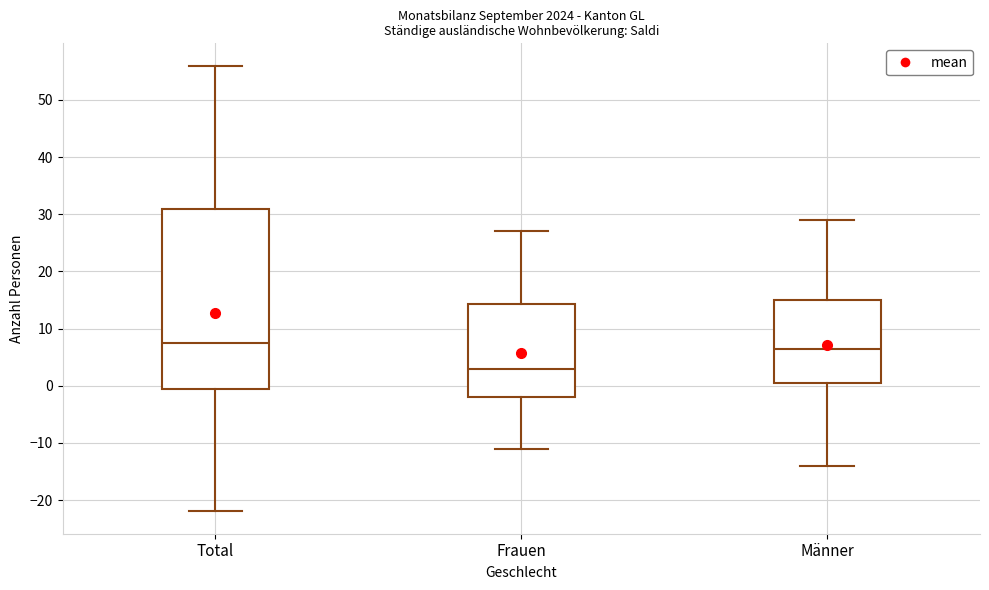

Reading left to right, transcribe this box plot: for each box, give where its median line is, the range the box spans, and where its two whiskers end, as read against the y-axis. The values are not printed on the chart, so give them approximately, as read against the axis.

Total: median 8, box 0 to 31, whiskers -22 to 56
Frauen: median 3, box -2 to 14, whiskers -11 to 27
Männer: median 7, box 1 to 15, whiskers -14 to 29